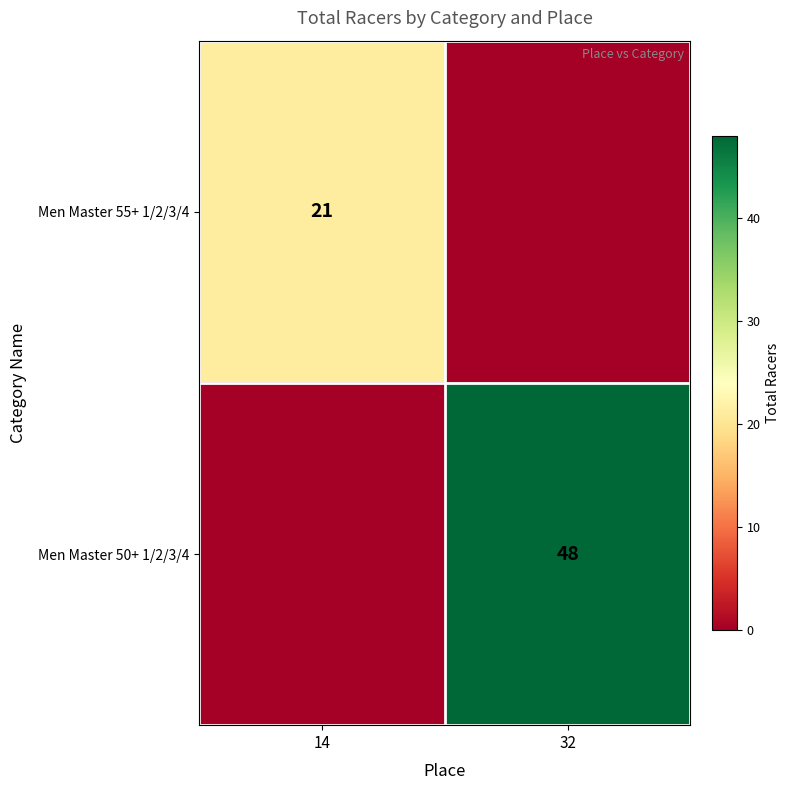

Is it true that Men Master 50+ 1/2/3/4 equals 48 at 32?

True